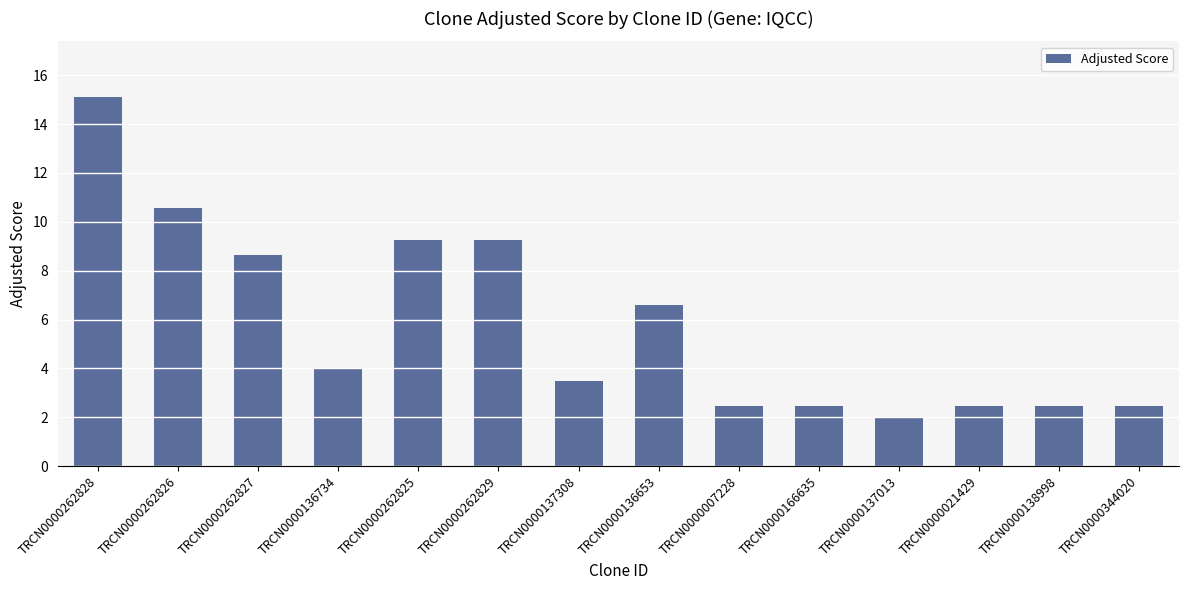

True or false: the data shows 3.8 at TRCN0000021429.

False